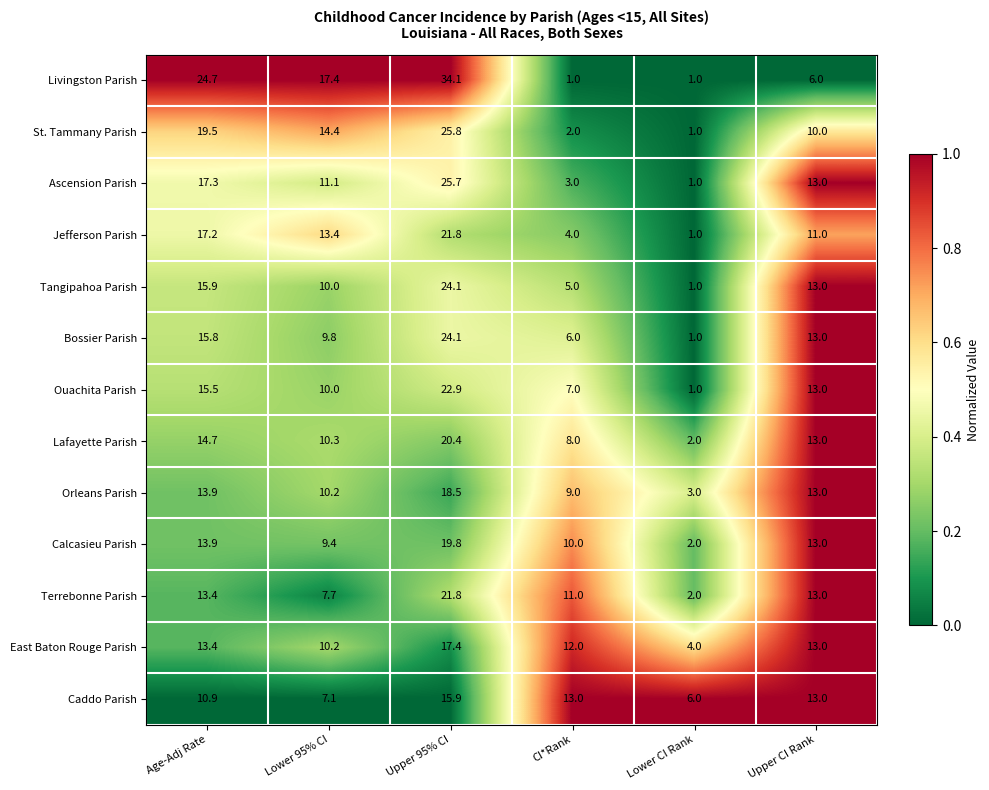

Which category has the lowest value in the Jefferson Parish series?

Lower CI Rank